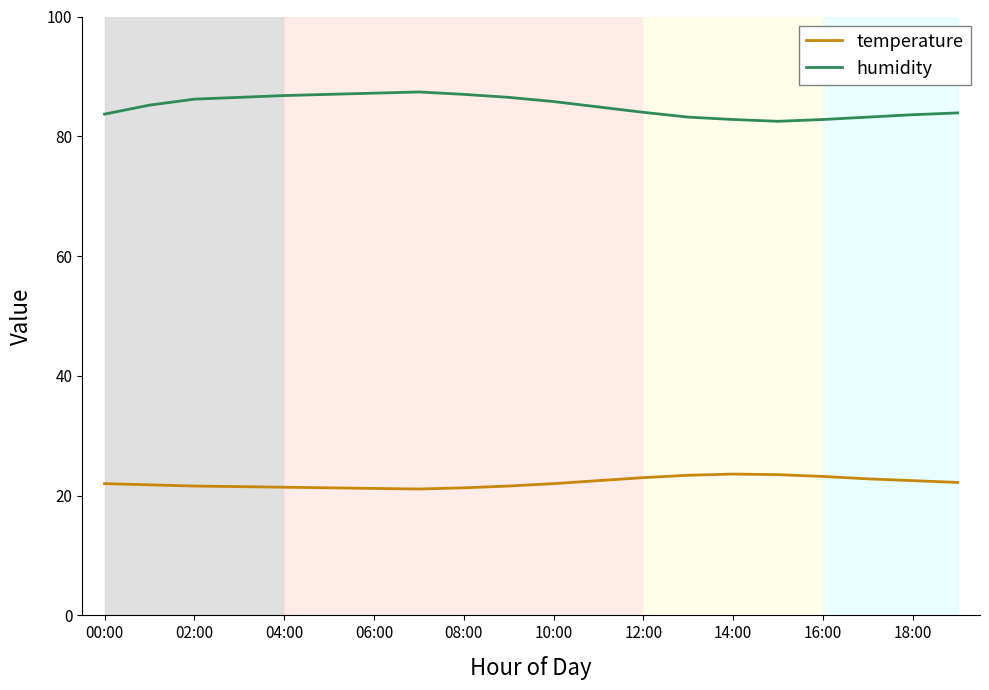

Which series has the largest total across all categories?

humidity